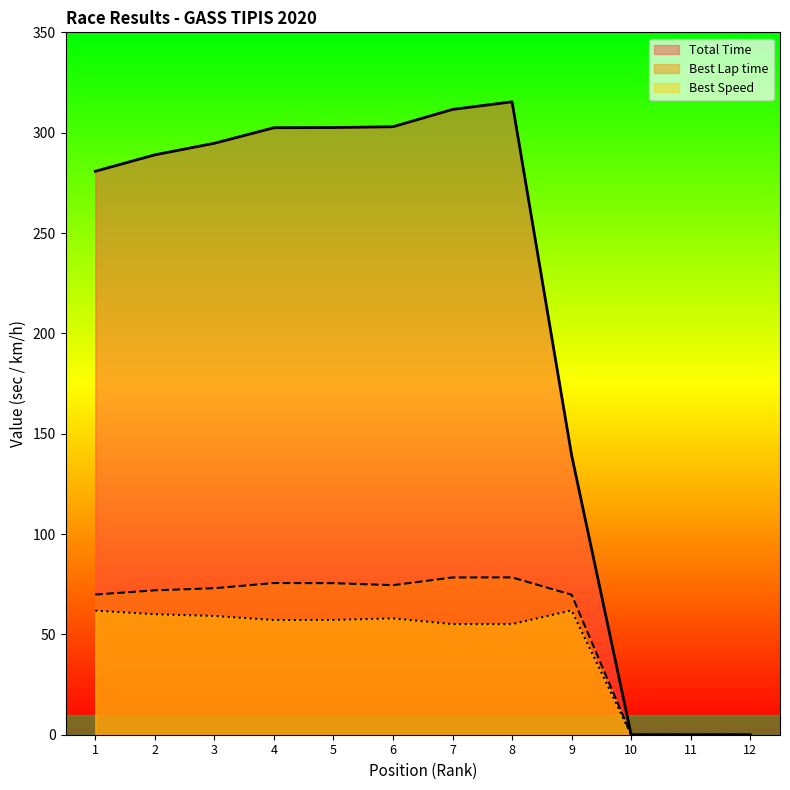

What is the spread (max minus min) of values at 9?

77.4